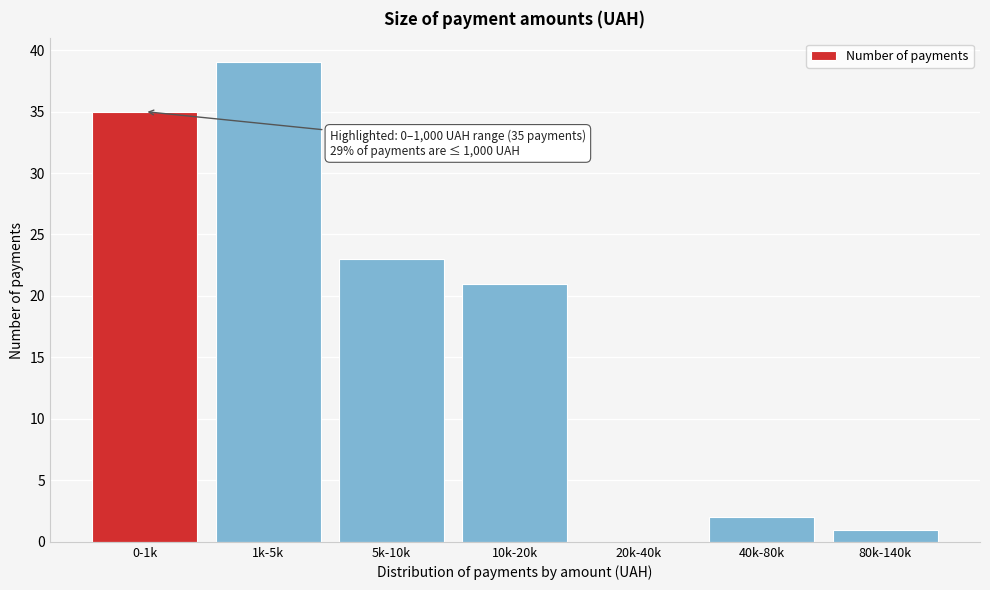

Reading right to left, list all the values displayed in this chart.

80k-140k=1	40k-80k=2	20k-40k=0	10k-20k=21	5k-10k=23	1k-5k=39	0-1k=35